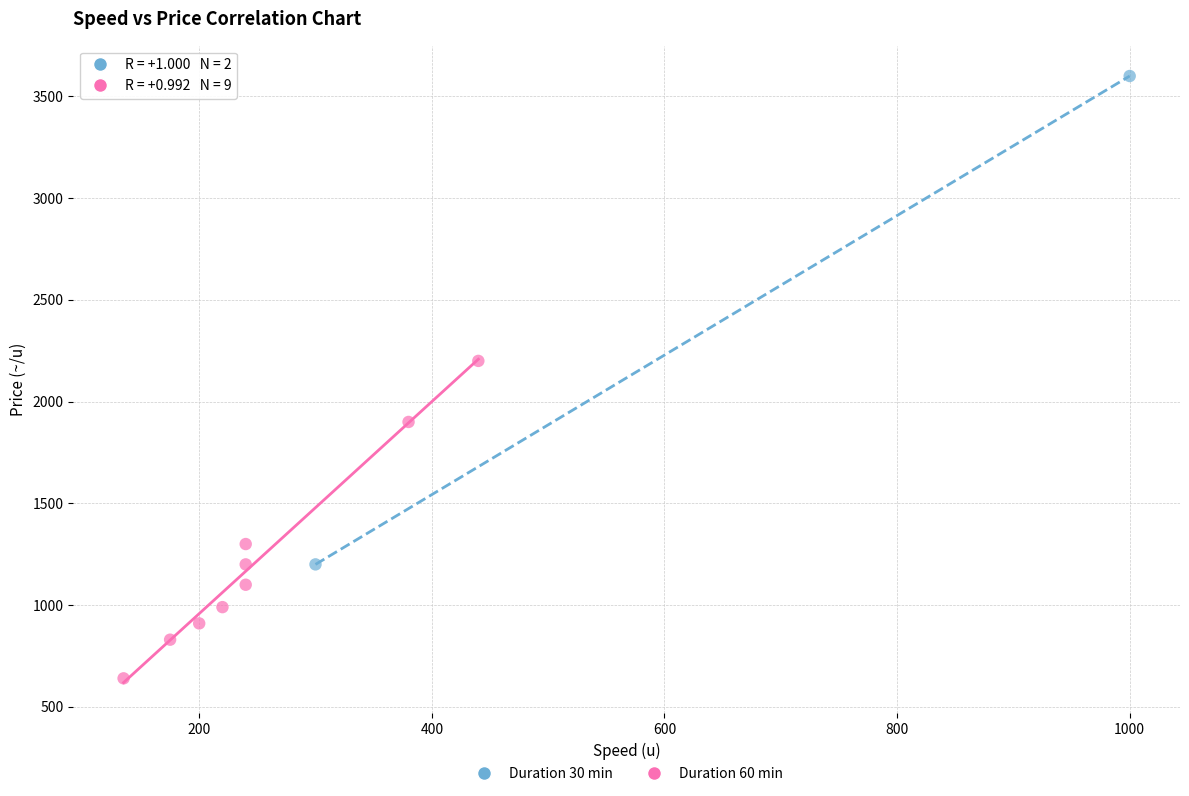

Which series reaches the minimum Y coordinate?

Duration 60 min